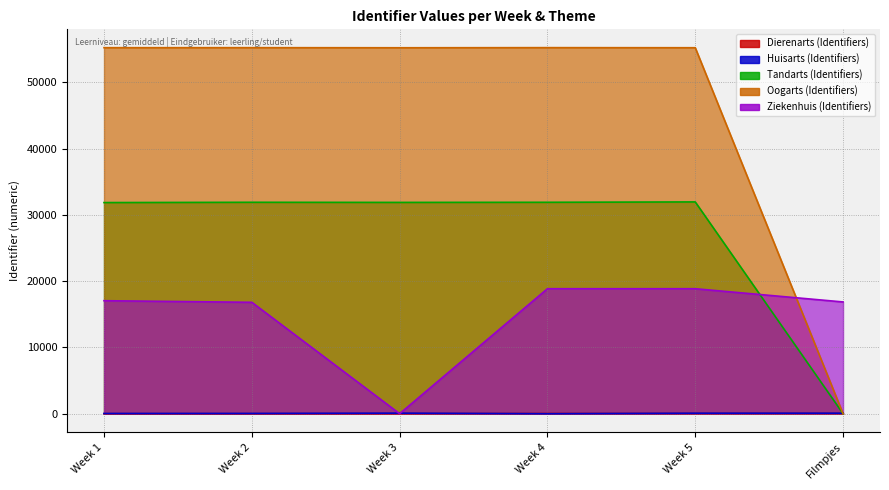

What position from the left is Week 5?

5